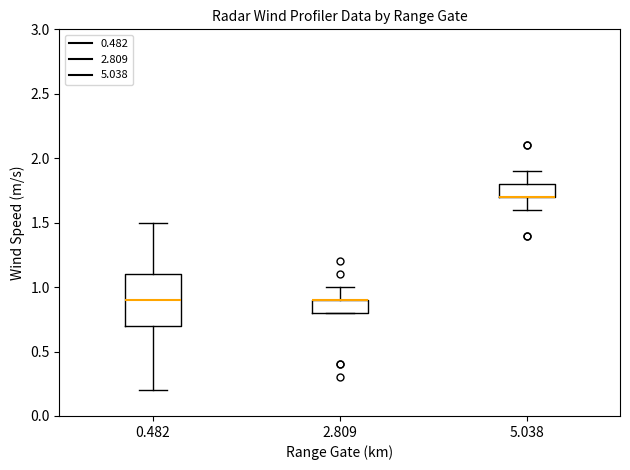

Reading left to right, transcribe this box plot: for each box, give where its median line is, the range the box spans, and where its two whiskers end, as read against the y-axis. The values are not printed on the chart, so give them approximately, as read against the axis.

0.482: median 0.9, box 0.7 to 1.1, whiskers 0.2 to 1.5
2.809: median 0.9 (drawn on the box's upper edge), box 0.8 to 0.9, whiskers 0.8 to 1.0
5.038: median 1.7 (drawn on the box's lower edge), box 1.7 to 1.8, whiskers 1.6 to 1.9